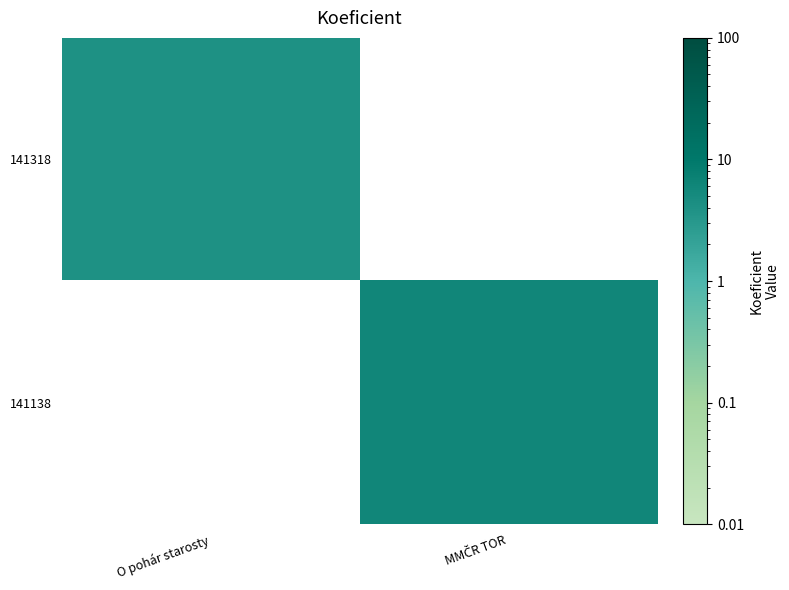

List the series in order of their overall mean, lowest first.

141318, 141138